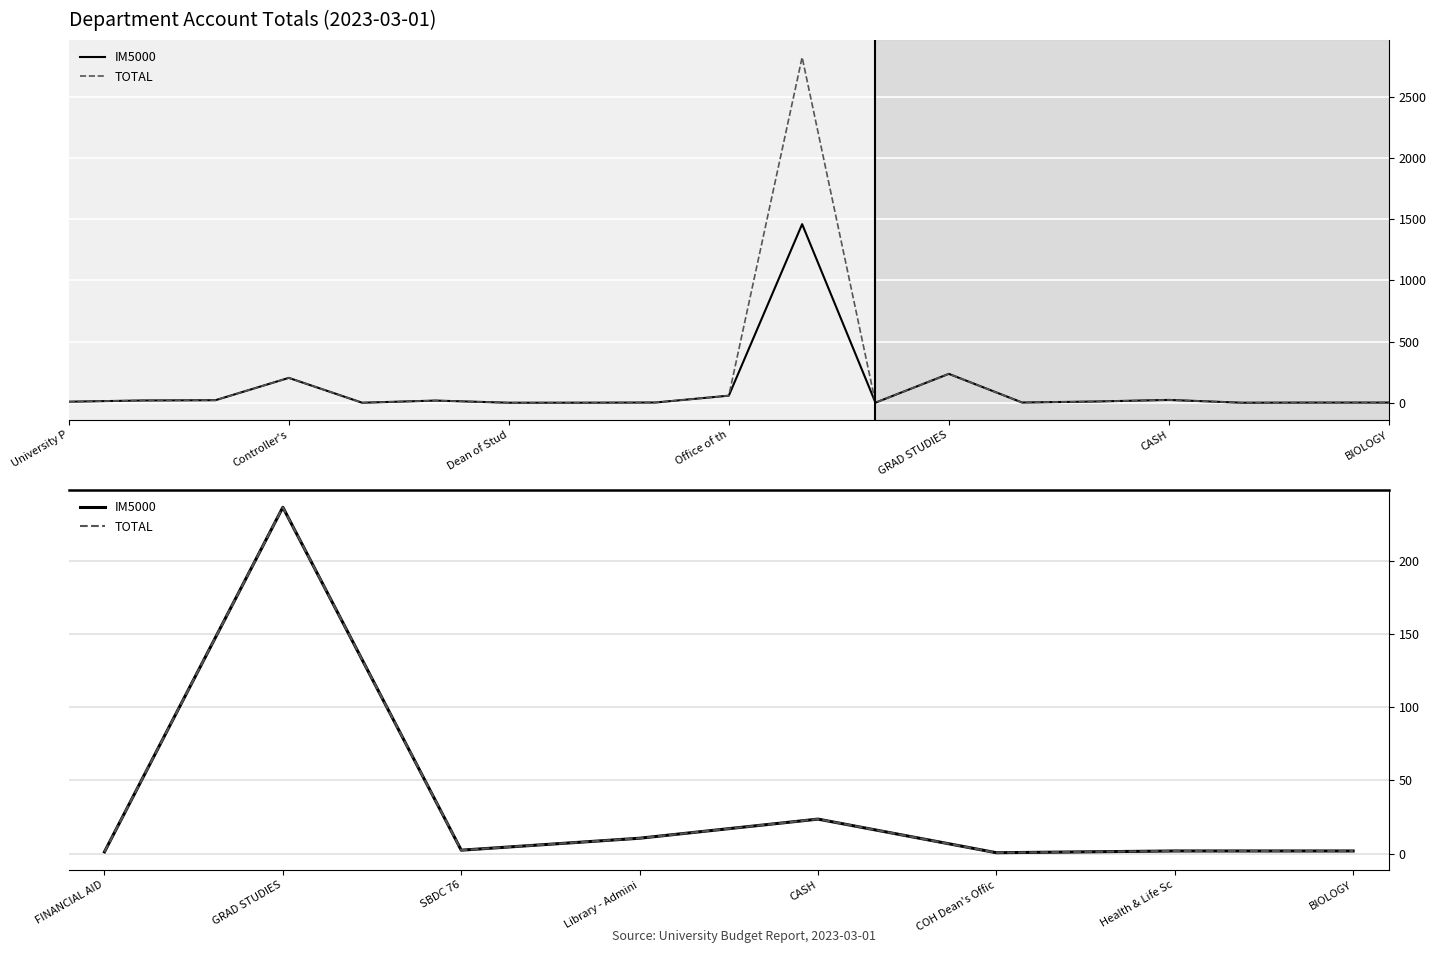

How many data points in IM5000 are above 2?

4